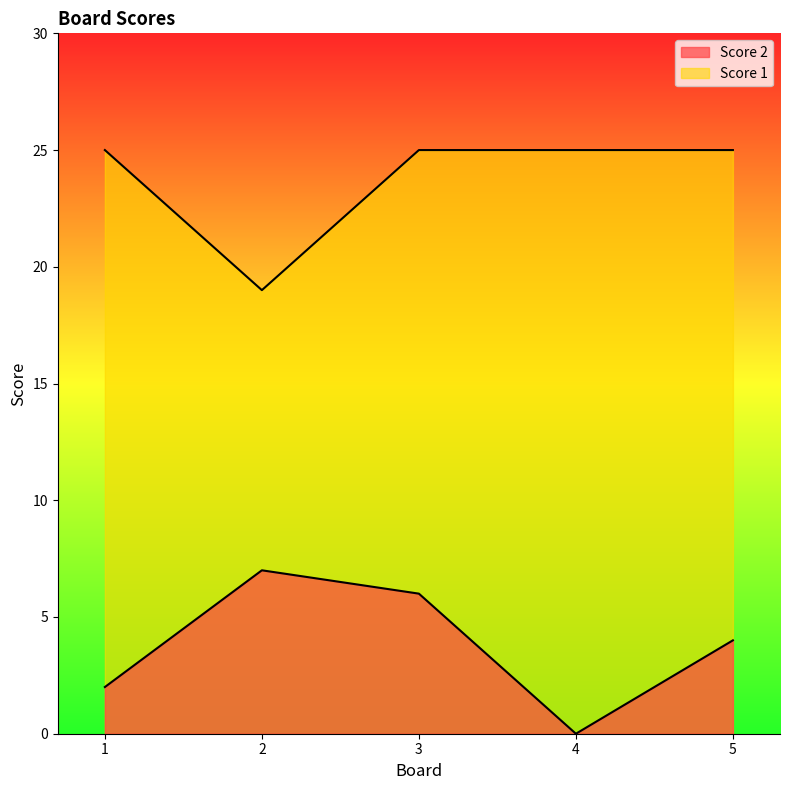

Reading left to right, what are all the values shown in this chart?

Score 2: 2	7	6	0	4
Score 1: 25	19	25	25	25